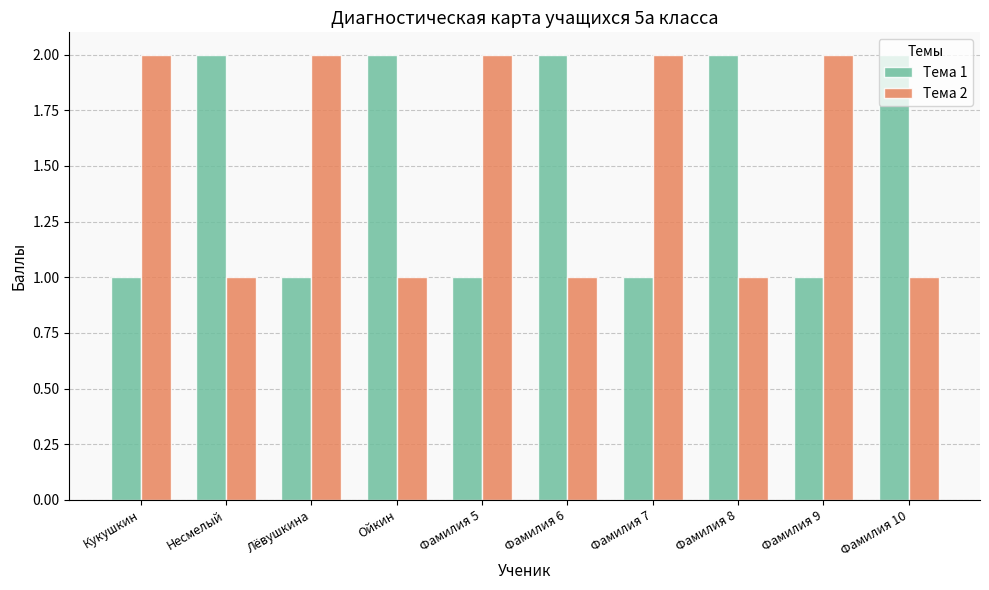

What is the spread (max minus min) of values at Фамилия 5?

1